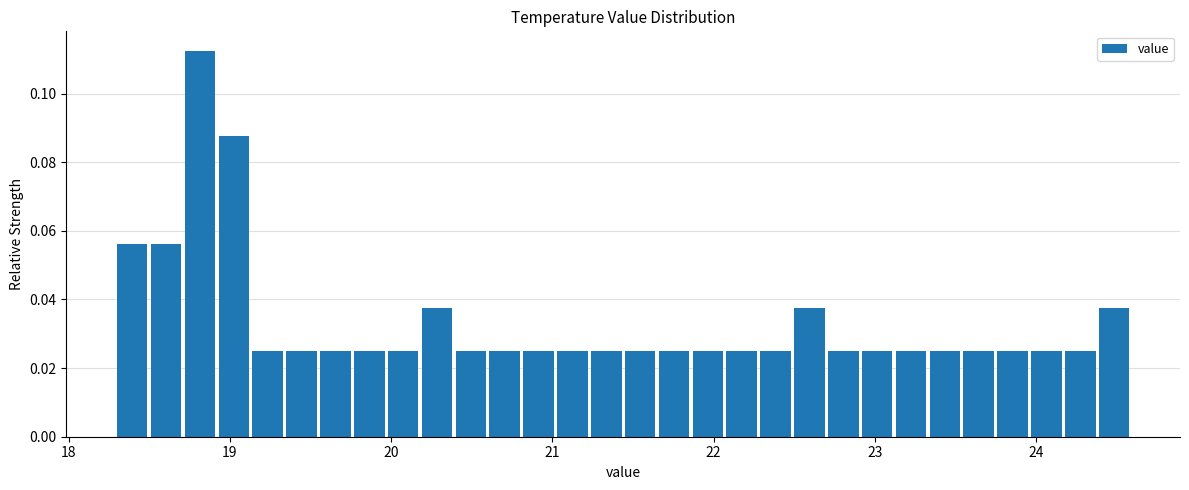

Around what value on the x-axis is the tallest bar? Give the approximate position of its centre, as read against the axis.

18.8